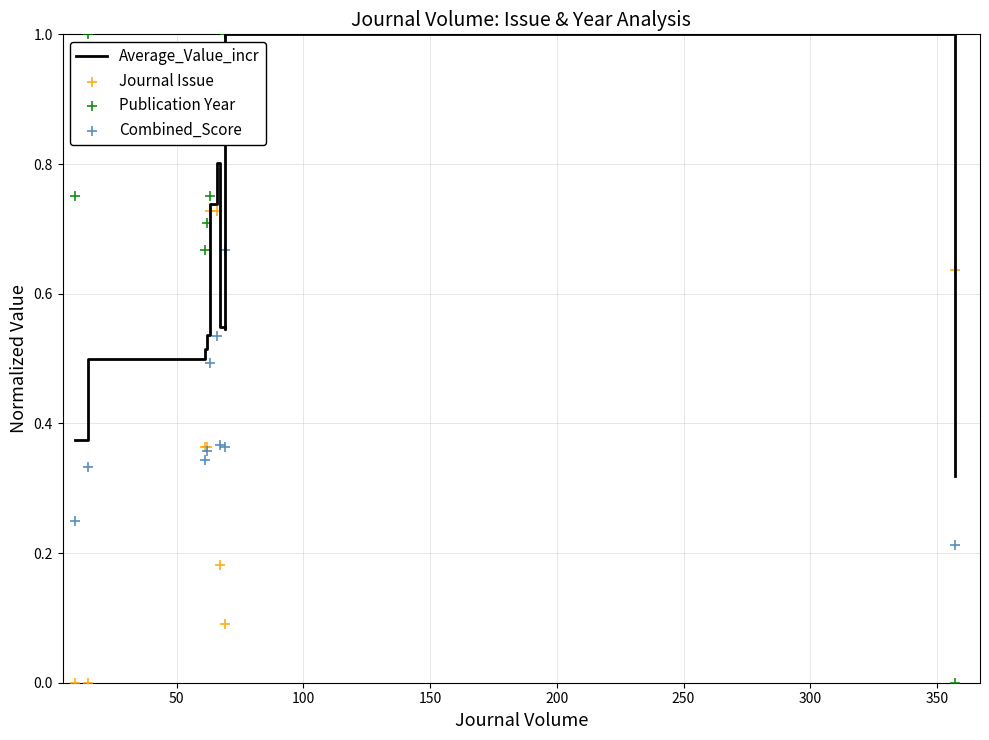

What is the total value across all series at 350?

2.0